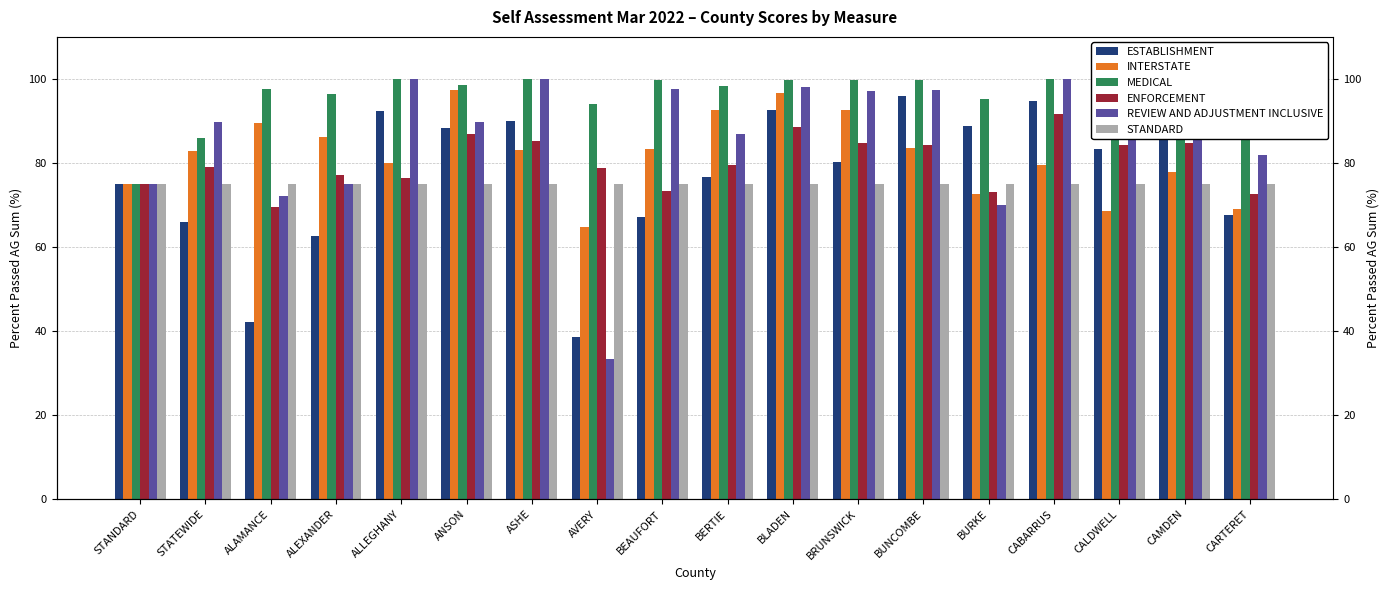

How many groups of bars are there?

18